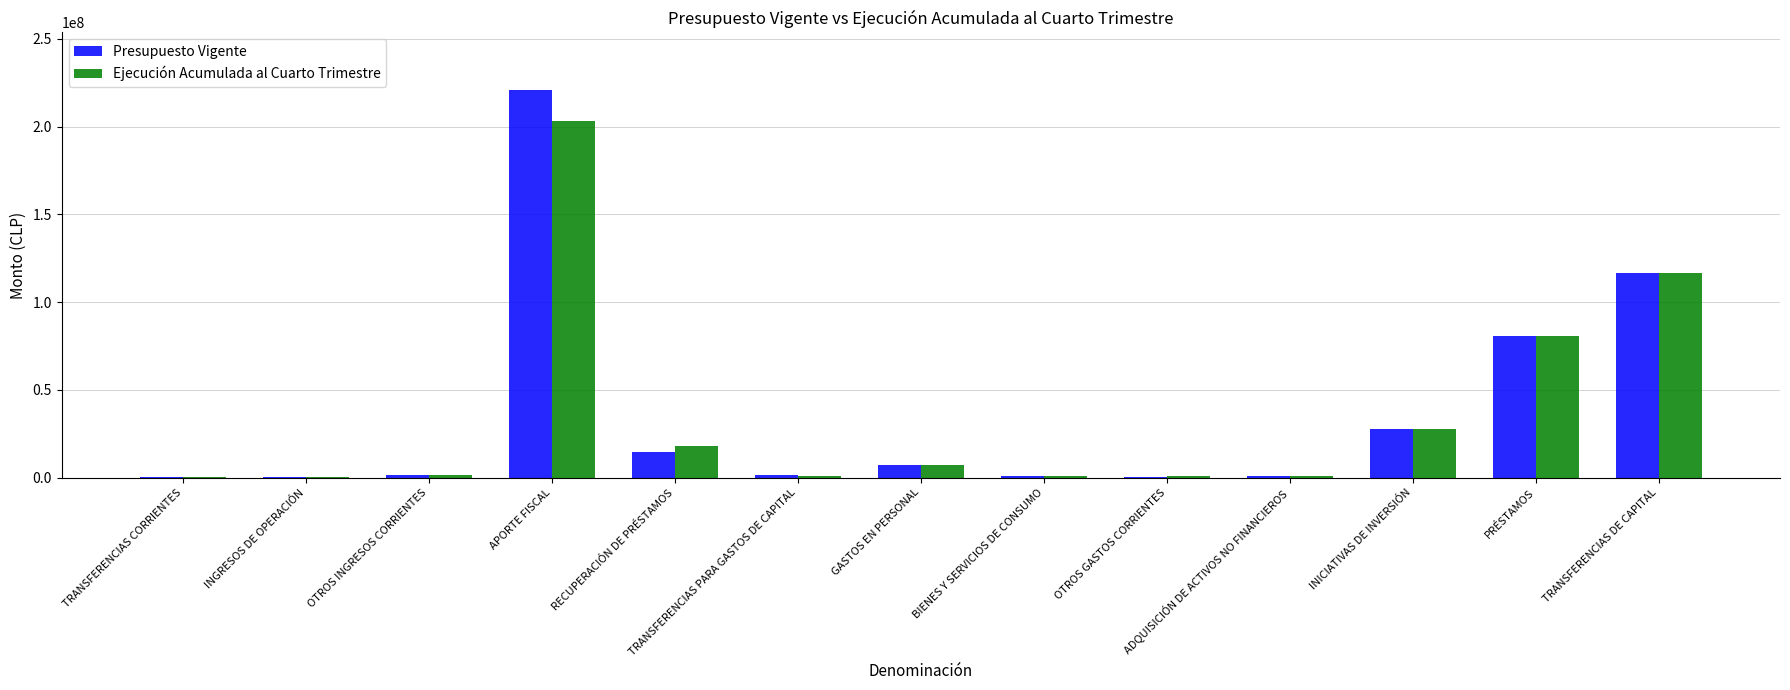

What is the sum of all Presupuesto Vigente values?

472517873